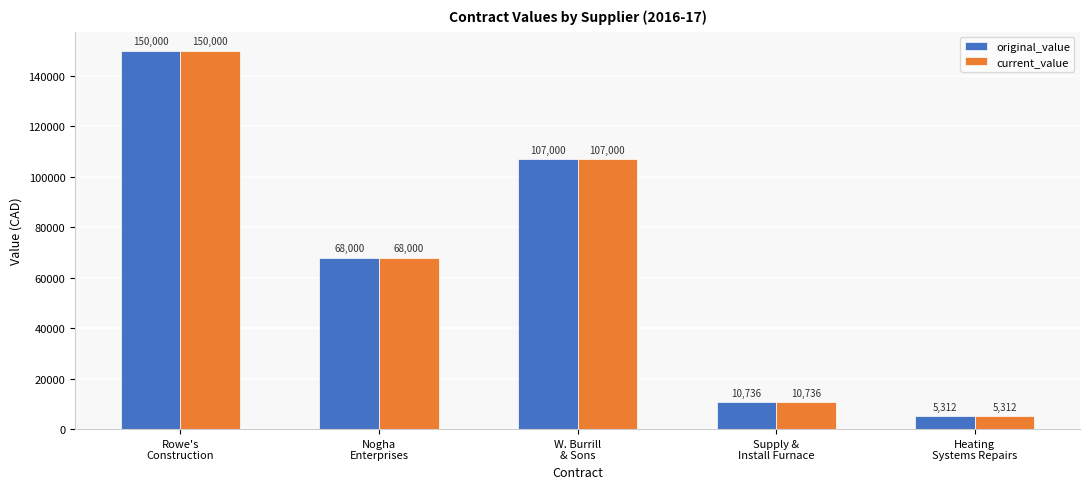

At which label does current_value first exceed 68000?

Rowe's
Construction